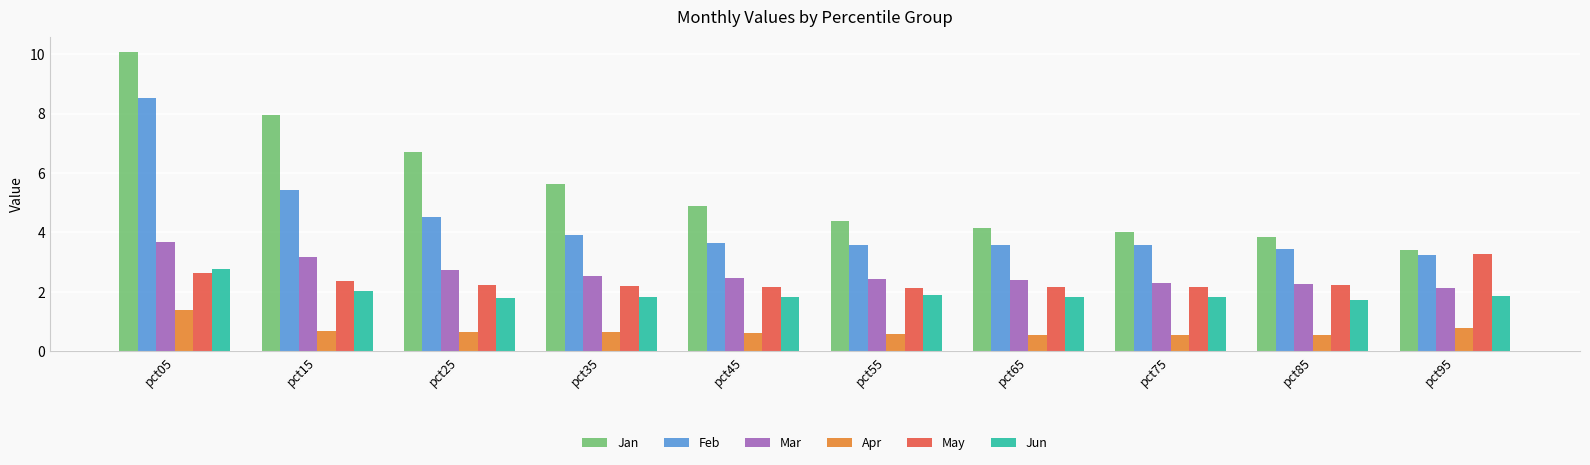

What is the difference between the highest and lowest values at pct25?

6.1